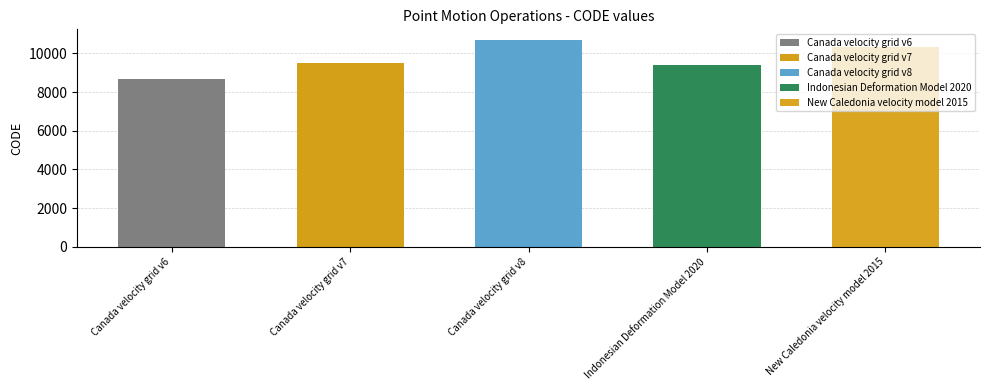

Is it true that the value at New Caledonia velocity model 2015 is 10323?

True